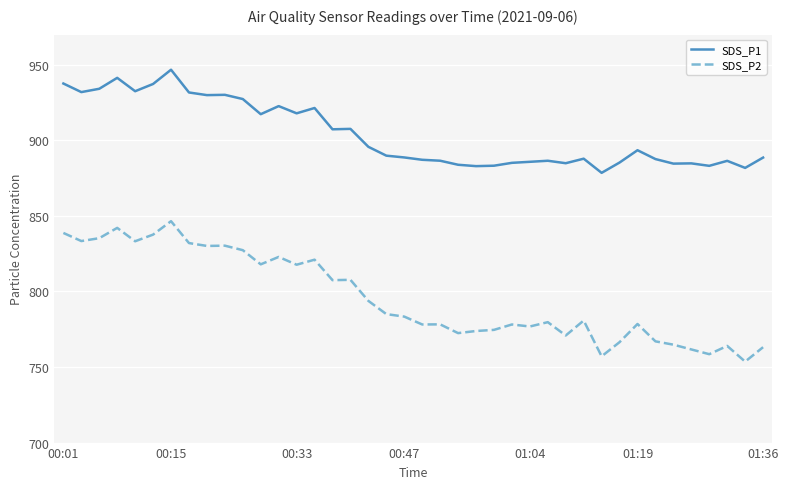

How many distinct data groups are displayed?

2